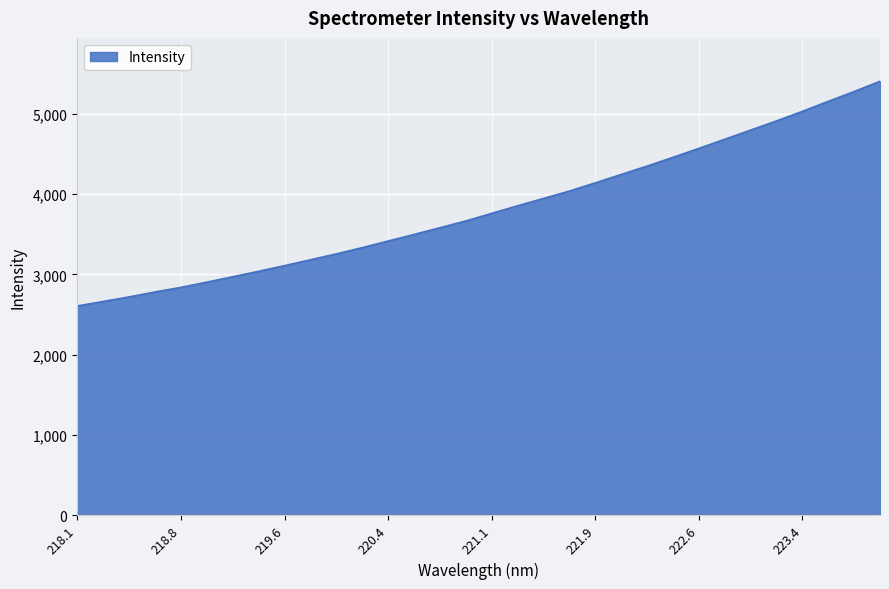

What is the minimum value shown in the chart?

2605.4